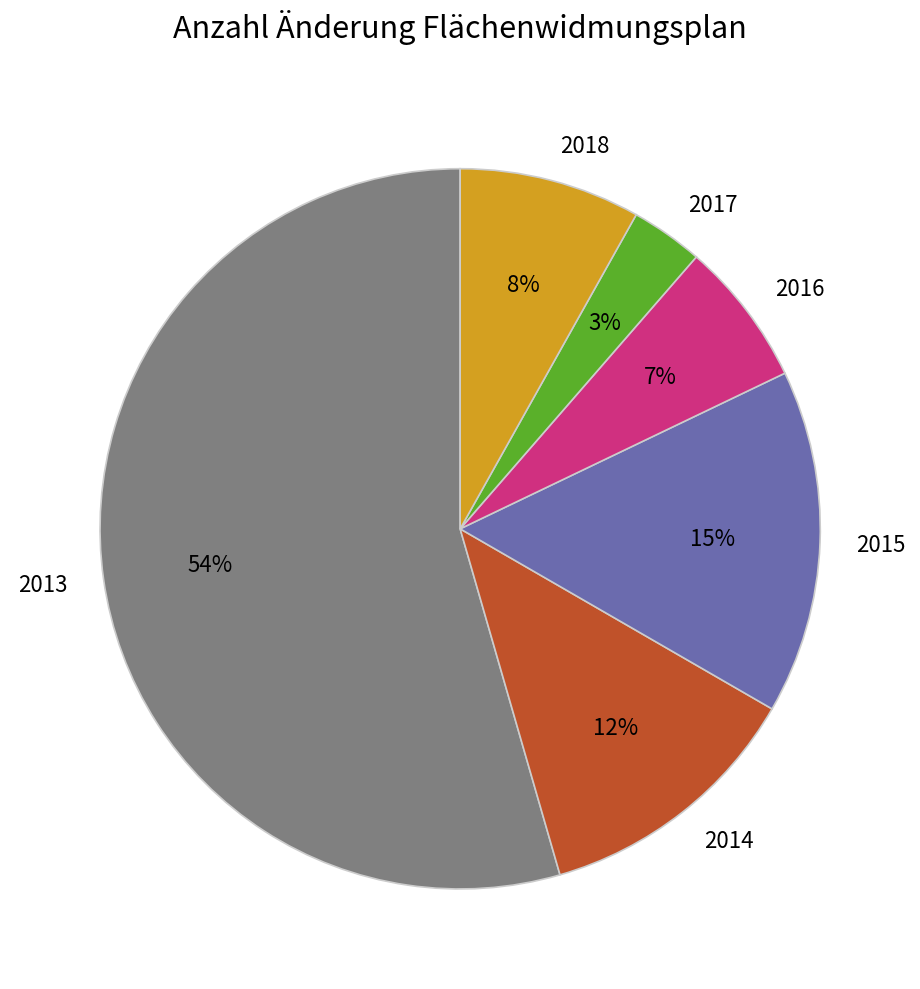

How many segments does this pie chart have?

6